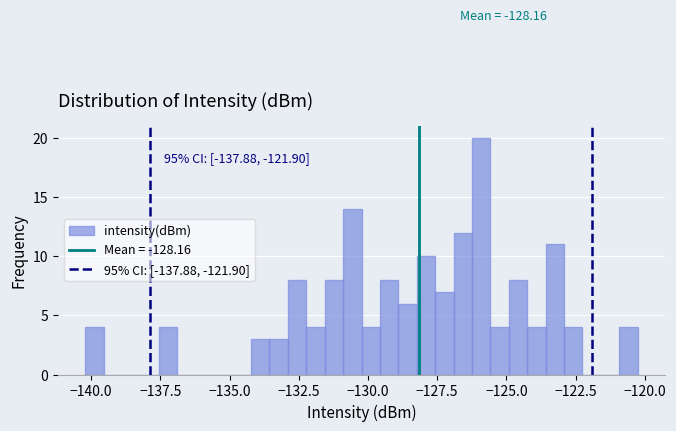

Read against the x-axis, roughly where is the centre of the tallest bar?

-126.0